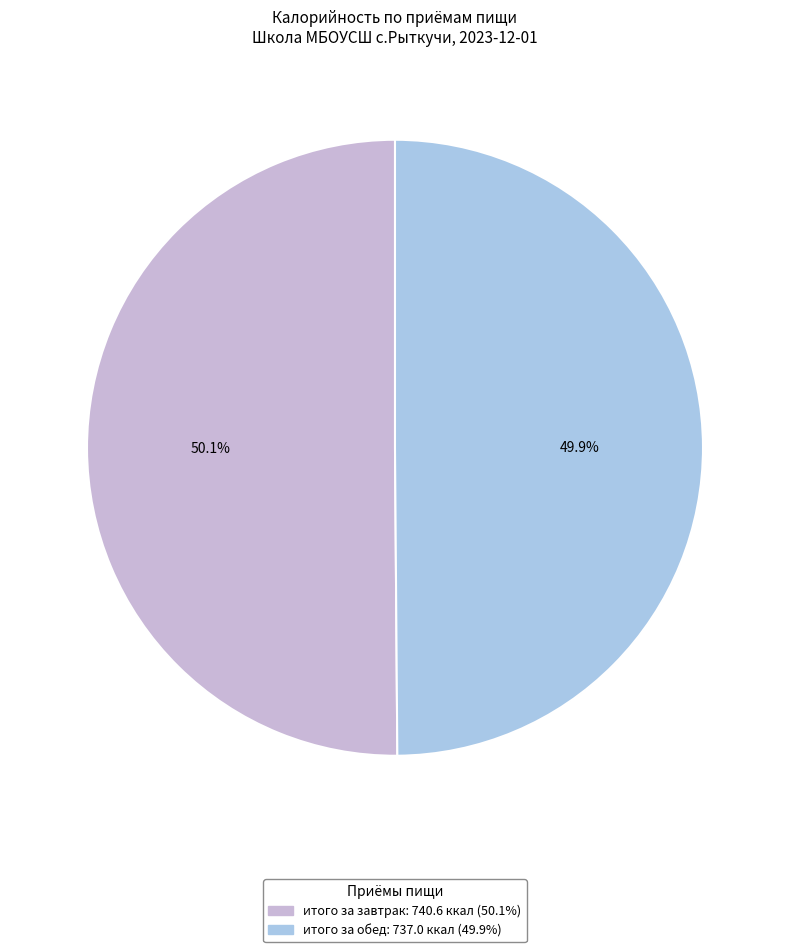

Does any single category account for the majority?

Yes